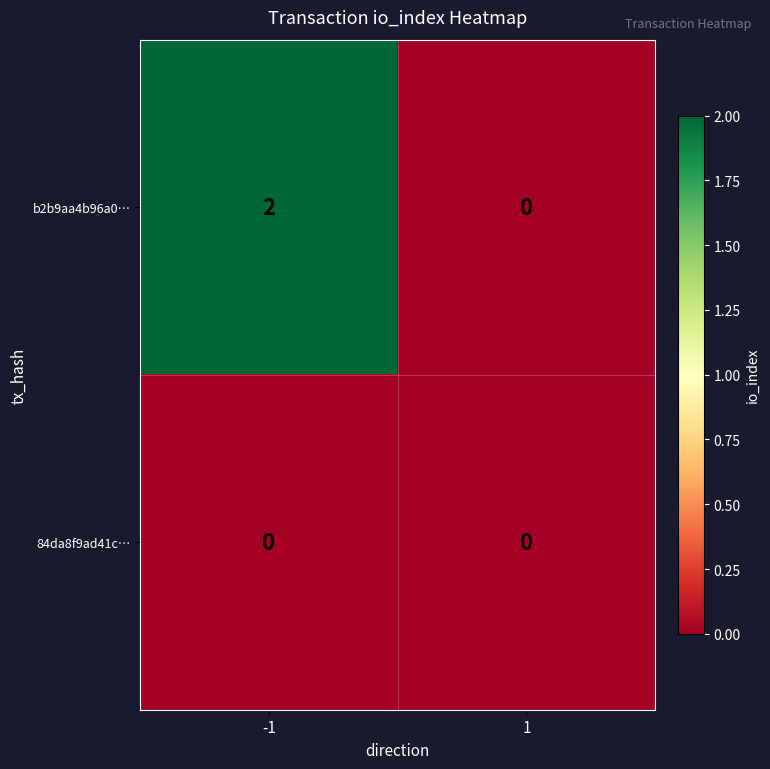

Reading right to left, extract all data points from this chart.

b2b9aa4b96a0…: 0	2
84da8f9ad41c…: 0	0